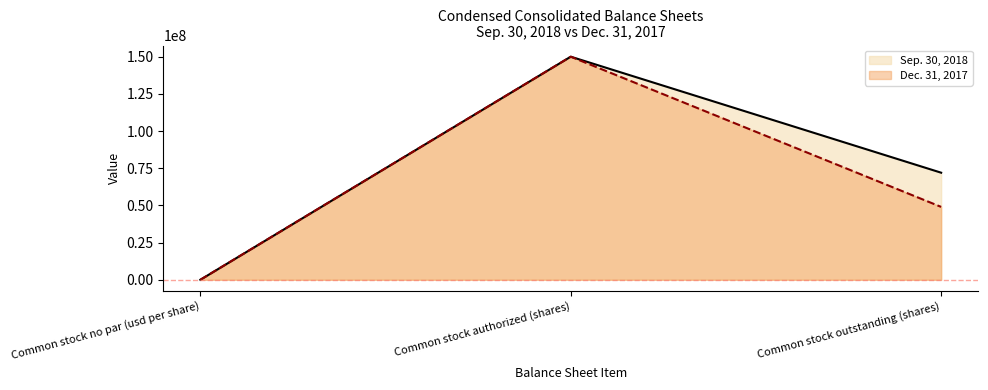

Does the chart display data point markers on the line(s)?

No